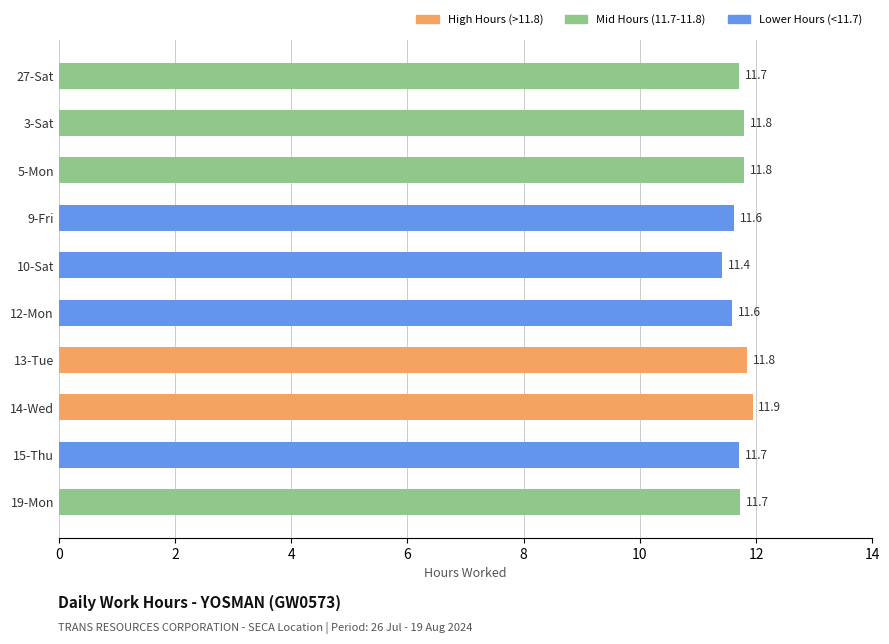

Which has a higher value, 27-Sat or 9-Fri?

27-Sat